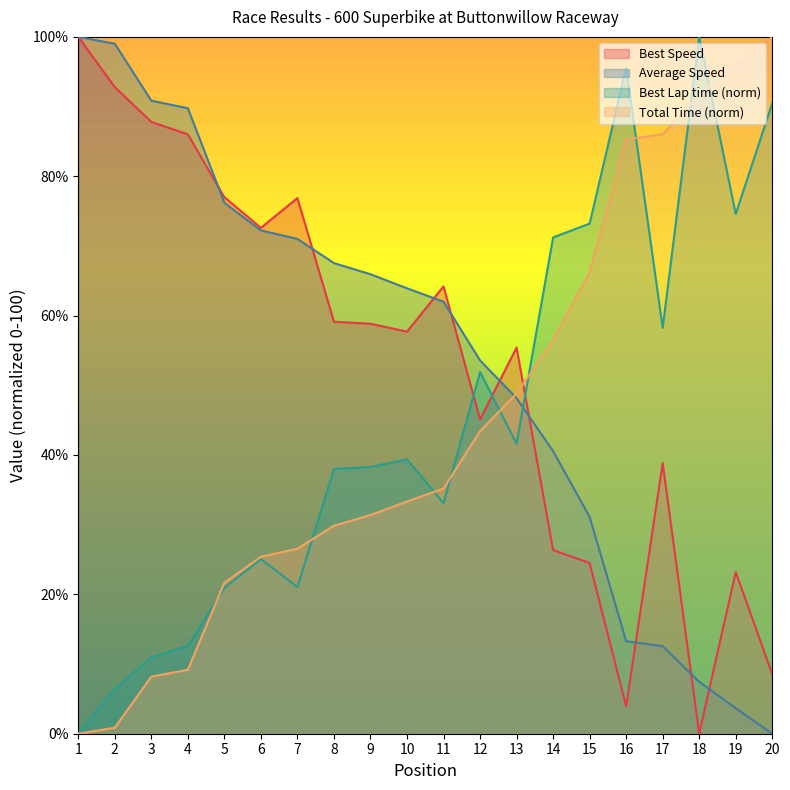

What is the sum of all Best Speed values?

1058.8